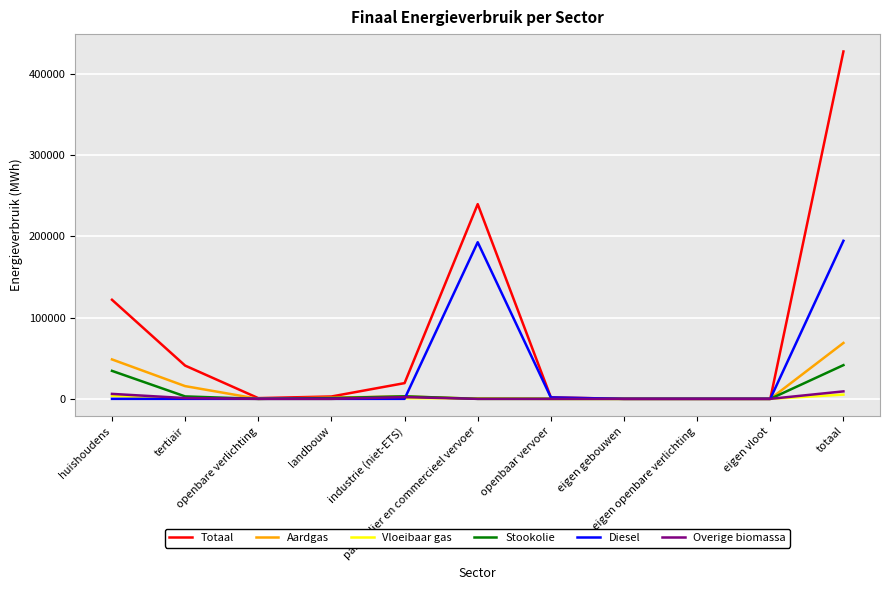

What is the greatest value displayed?

427589.5